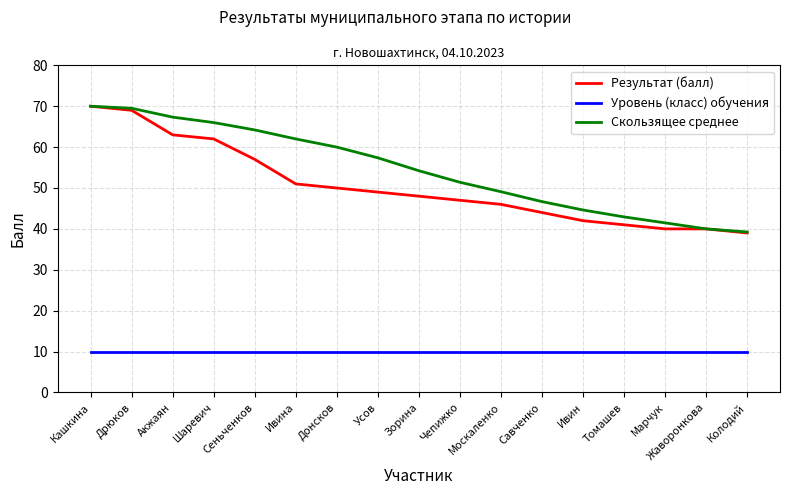

What position from the left is Дрюков?

2